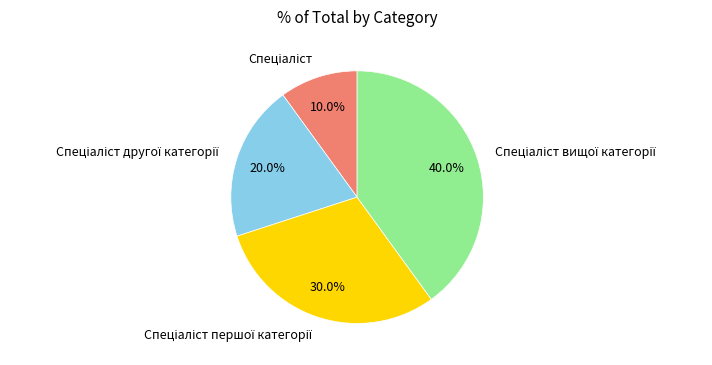

Does any single category account for the majority?

No